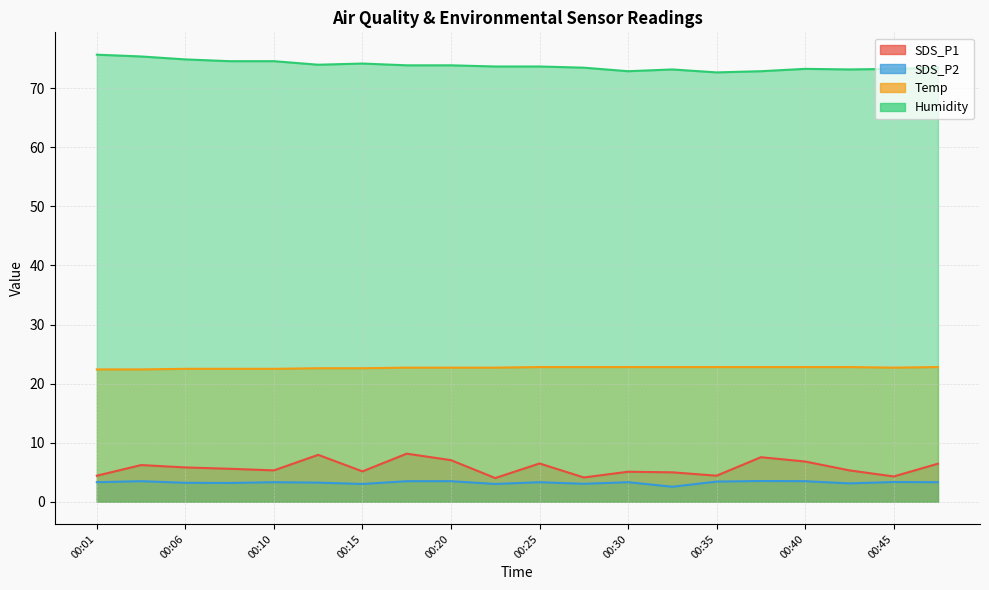

True or false: SDS_P1 and Humidity intersect in this chart.

False